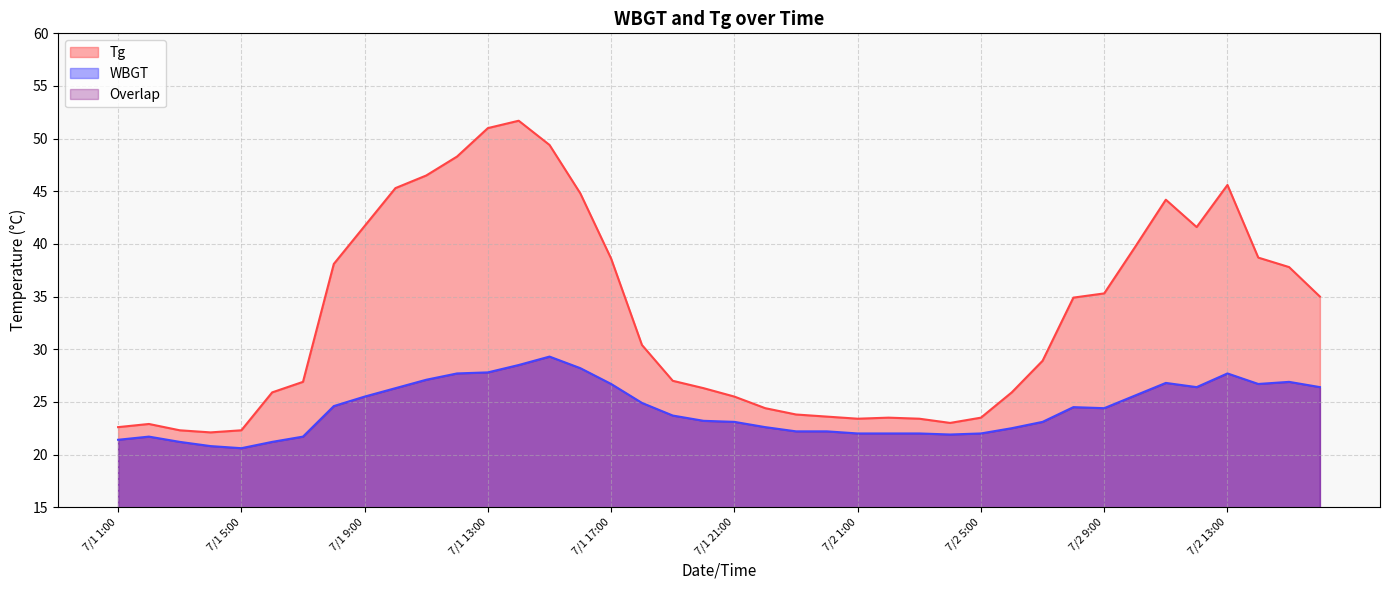

Which series has the largest range (max minus min)?

Tg